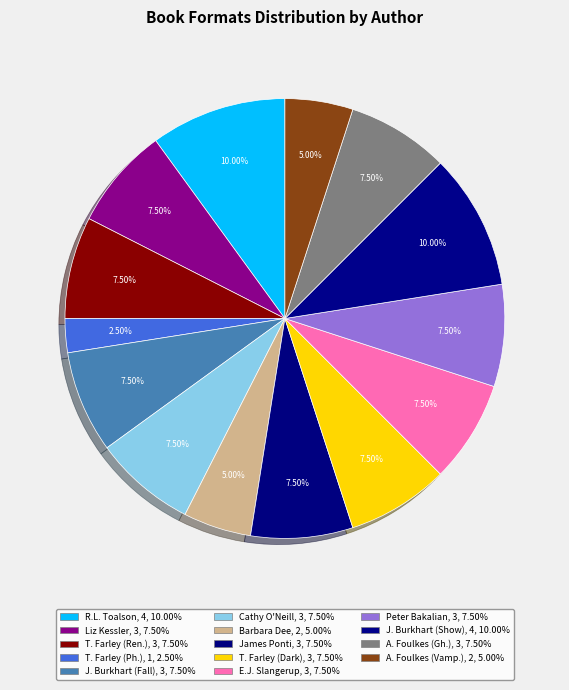

How many slices are in this pie chart?

14